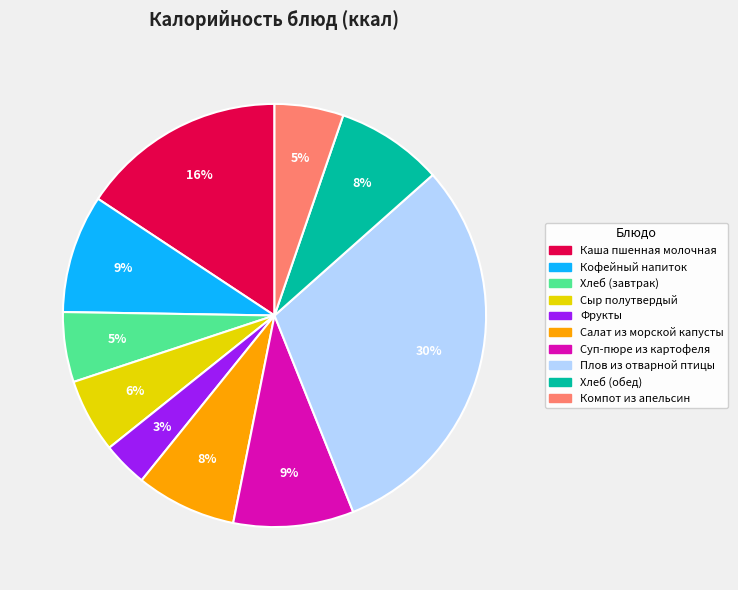

True or false: Хлеб (обед) accounts for 16% of the total.

False